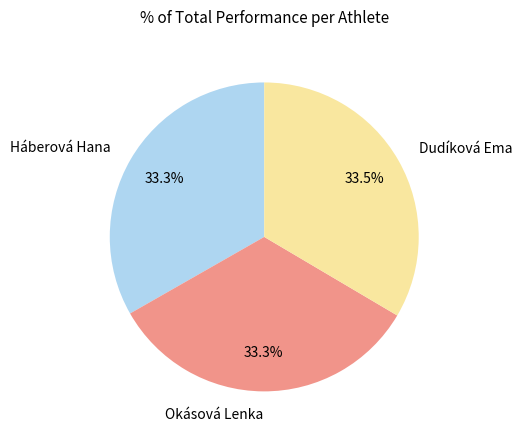

To the nearest percent, what percentage of the pie is Okásová Lenka?

33%